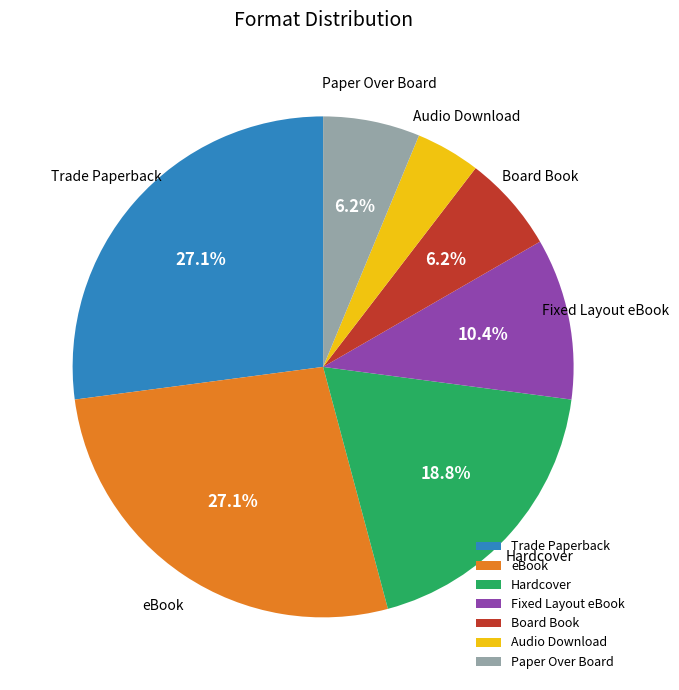

Does Hardcover represent more than half of the total?

No